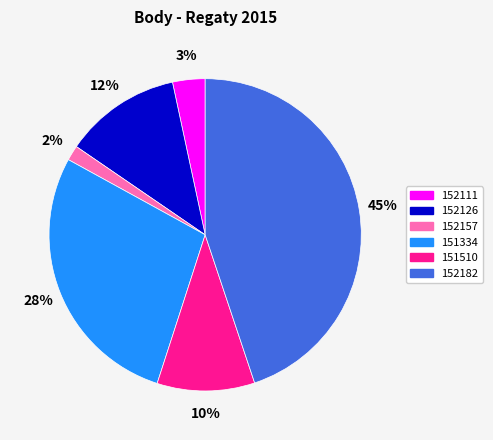

Approximately how many times larger is the value at 151510 compared to 152182?

0.2